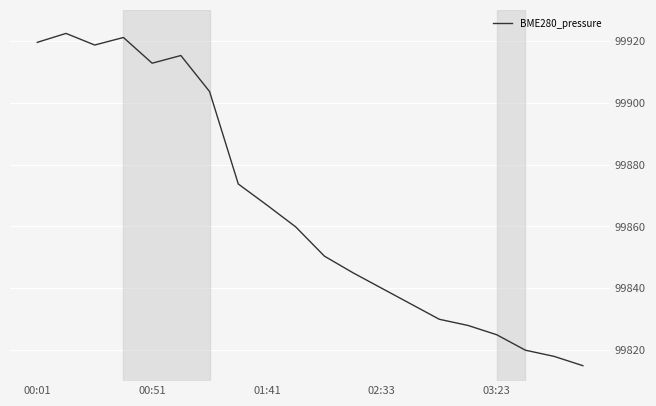

What is the maximum value shown in the chart?

99922.4